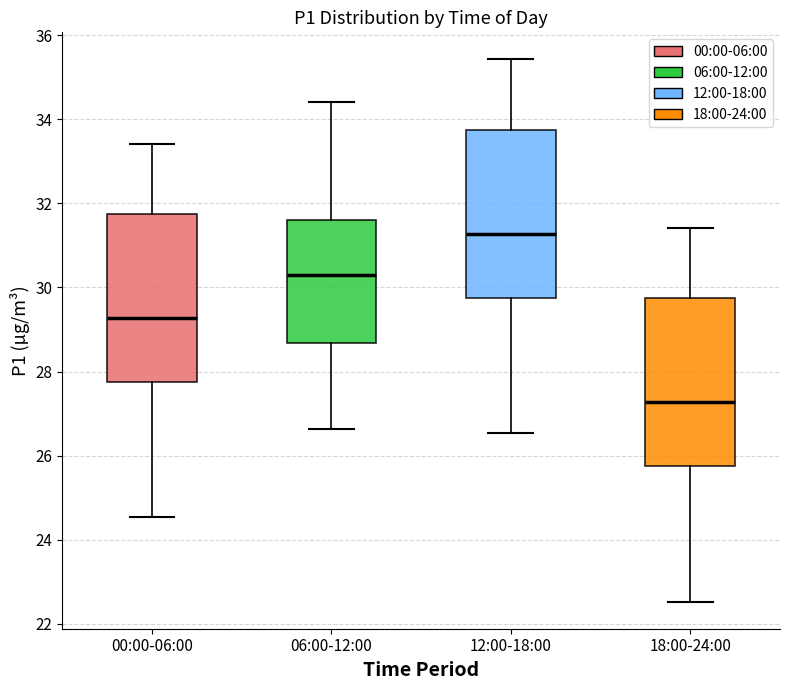

Which box has the lowest median line?

18:00-24:00